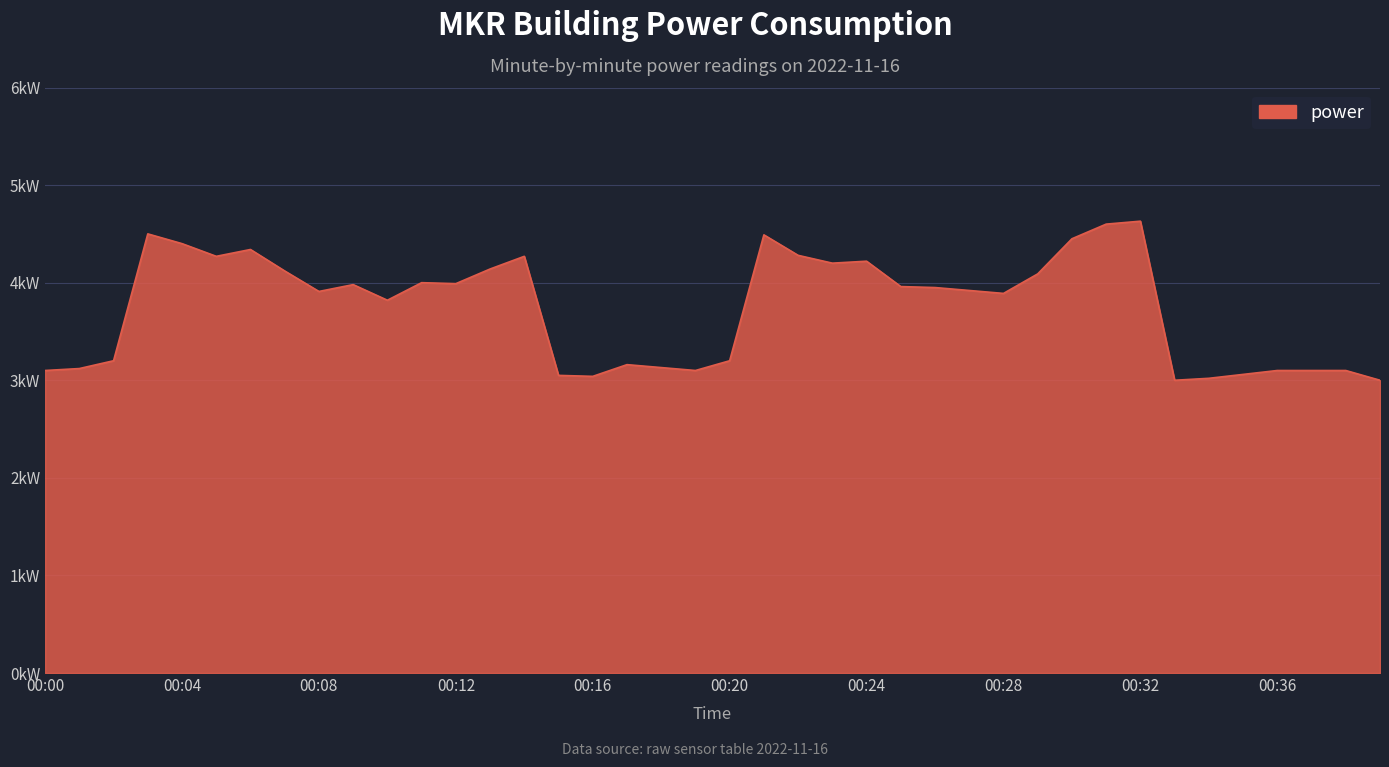

Is this an area chart (filled region under the line)?

Yes